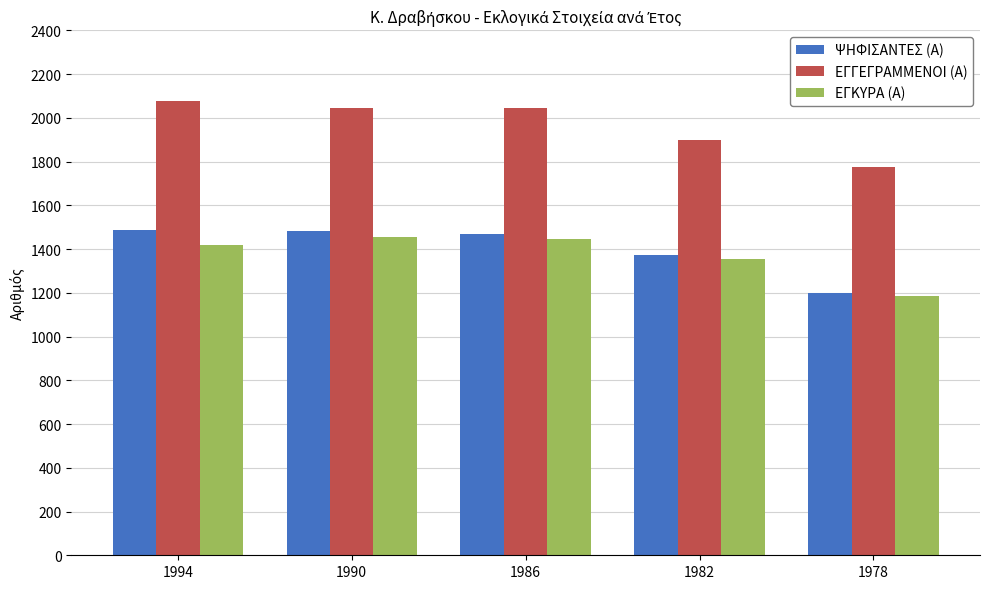

What are all the series names shown in the legend?

ΨΗΦΙΣΑΝΤΕΣ (Α), ΕΓΓΕΓΡΑΜΜΕΝΟΙ (Α), ΕΓΚΥΡΑ (Α)